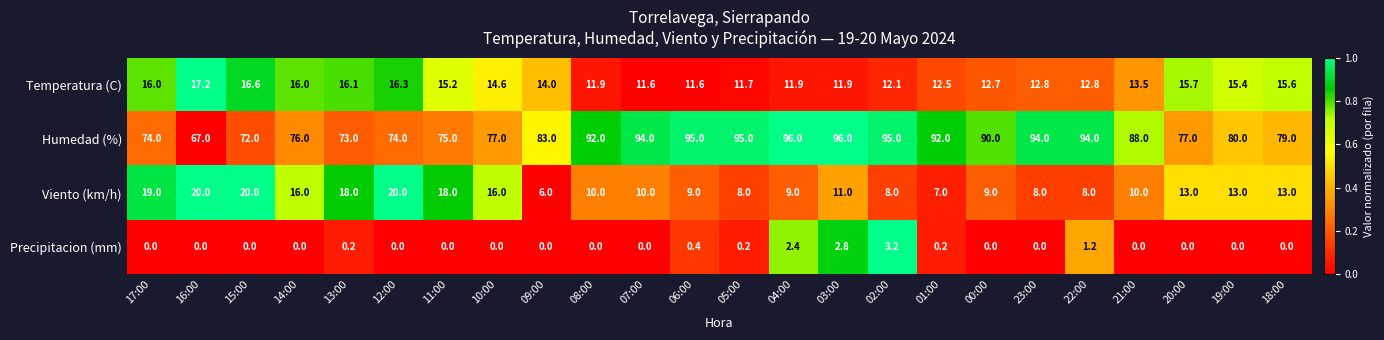

At which label does Humedad (%) first exceed 88?

08:00